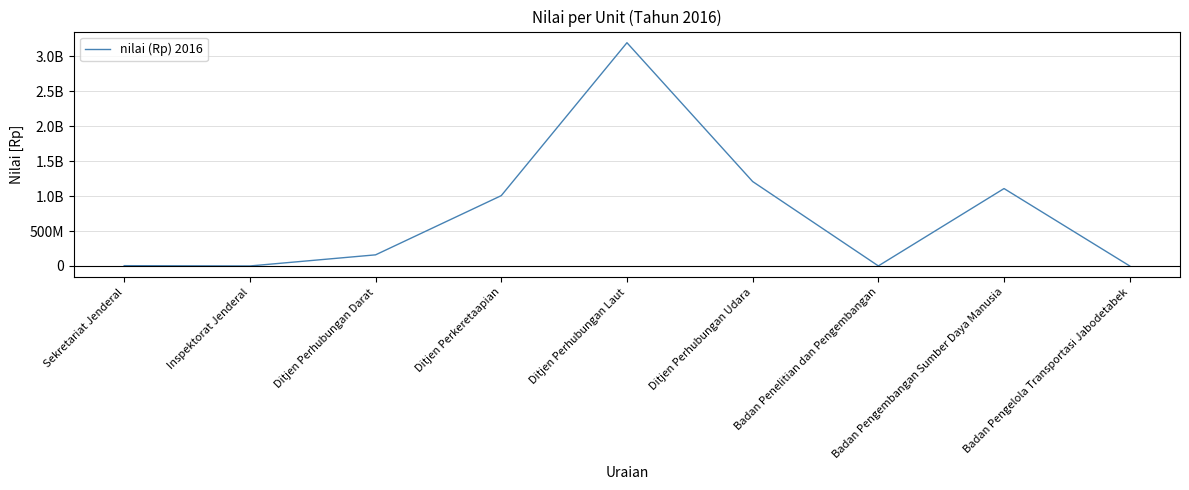

List the labels in order of value, largest first.

Ditjen Perhubungan Laut, Ditjen Perhubungan Udara, Badan Pengembangan Sumber Daya Manusia, Ditjen Perkeretaapian, Ditjen Perhubungan Darat, Sekretariat Jenderal, Badan Penelitian dan Pengembangan, Inspektorat Jenderal, Badan Pengelola Transportasi Jabodetabek